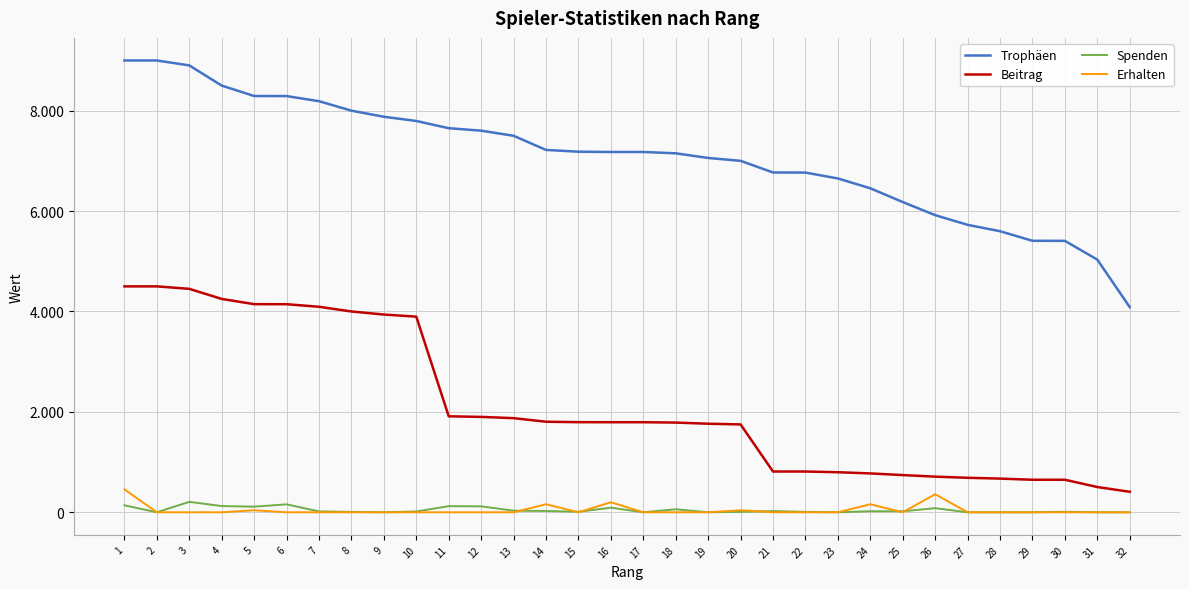

Does the chart have visible grid lines?

Yes